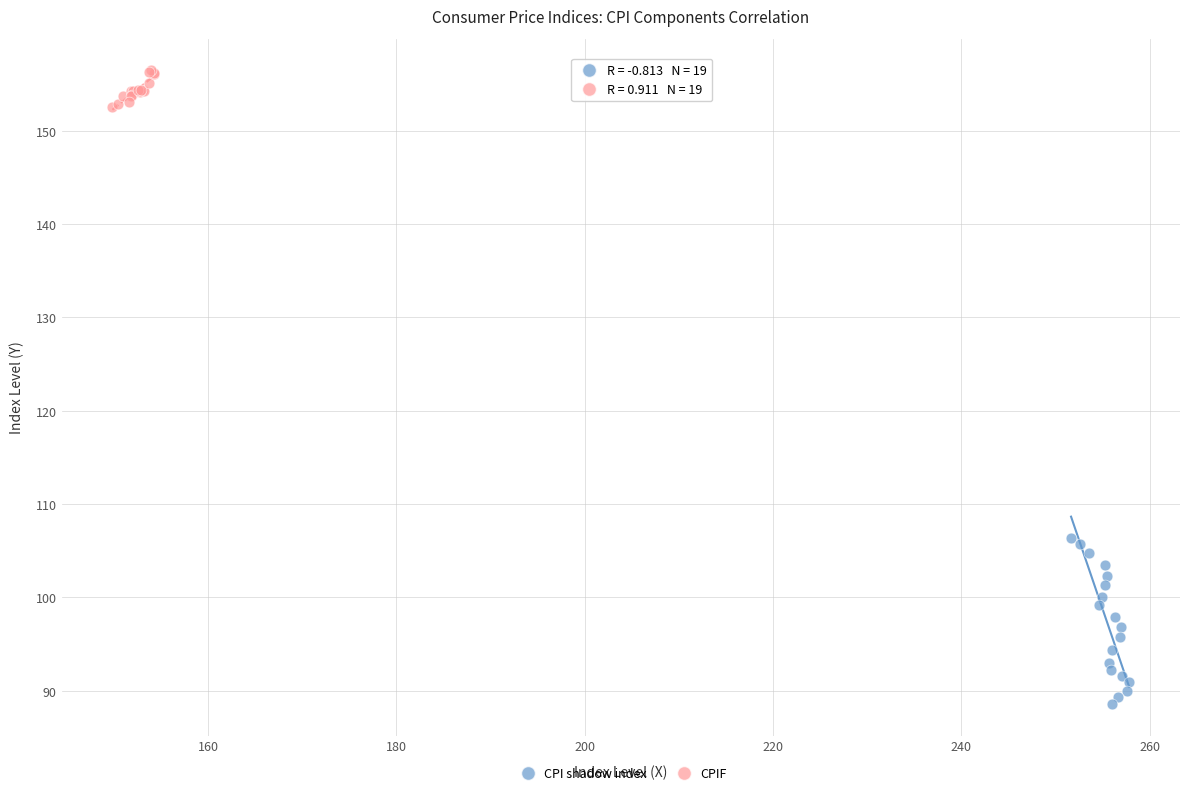

Which series contains the lowest Y value?

CPI shadow index